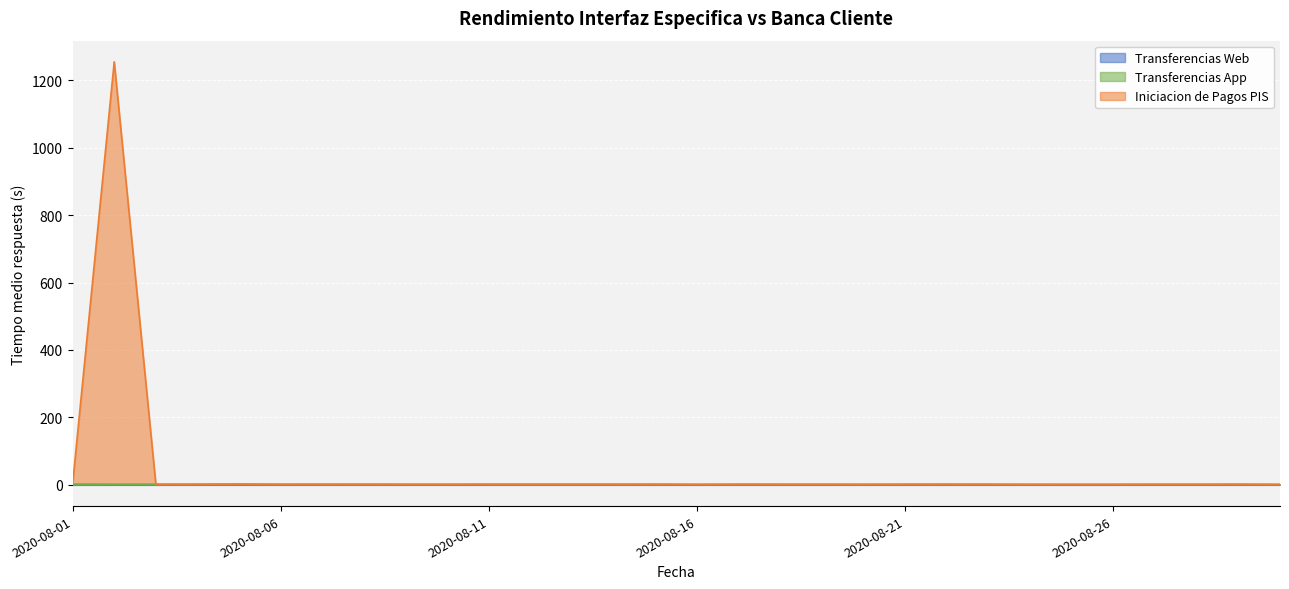

Which series has the largest total across all categories?

Iniciacion de Pagos PIS